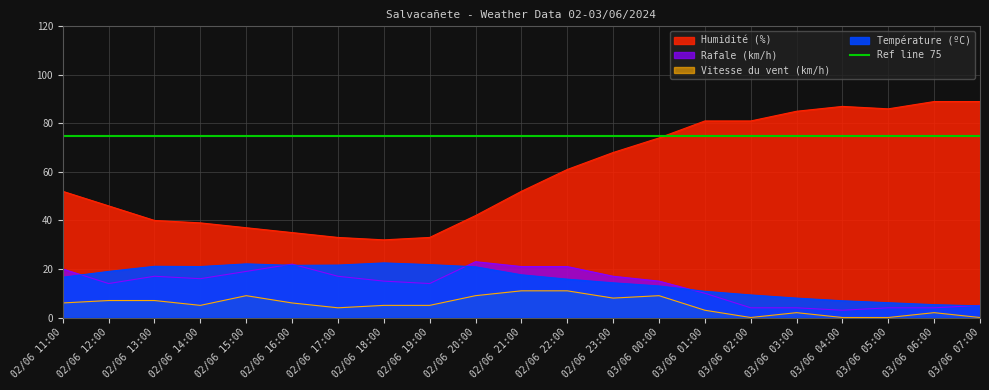

How many positive values does the Vitesse du vent (km/h) series have?

17